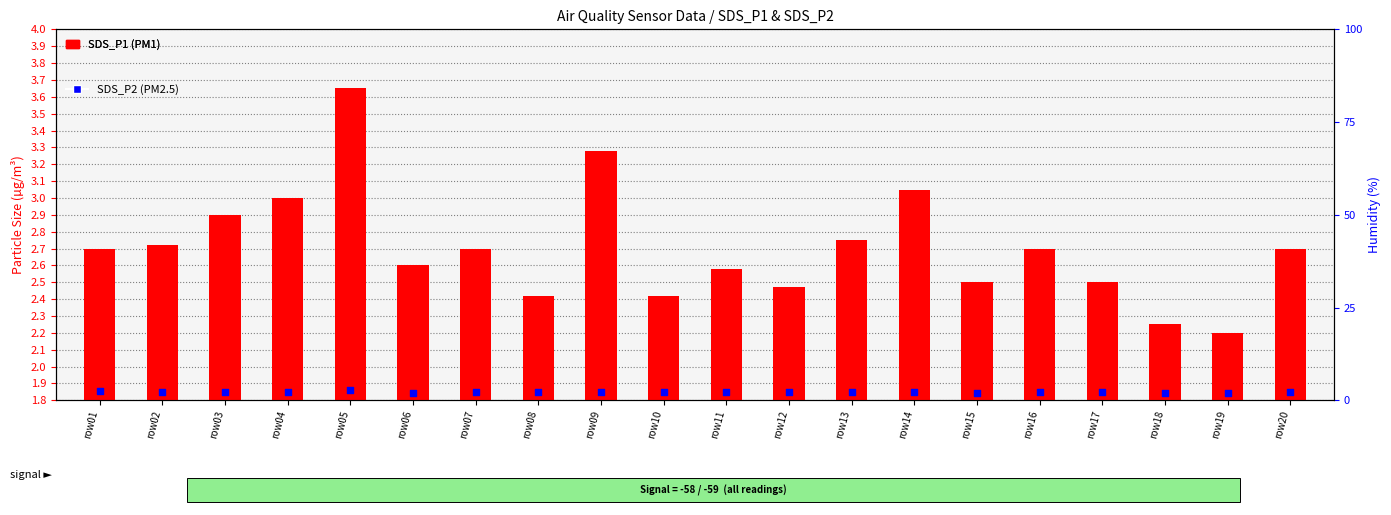

Which series contains the lowest Y value?

SDS_P2 (PM2.5)